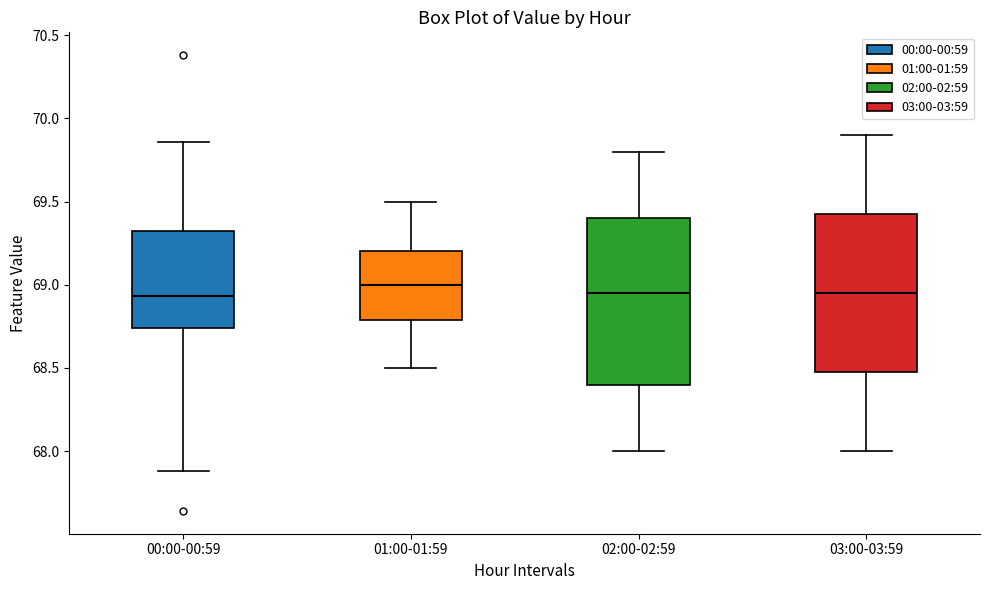

Where does the median line of the box for 01:00-01:59 sit on the y-axis? The values are not printed on the chart, so give them approximately, as read against the axis.

69.00